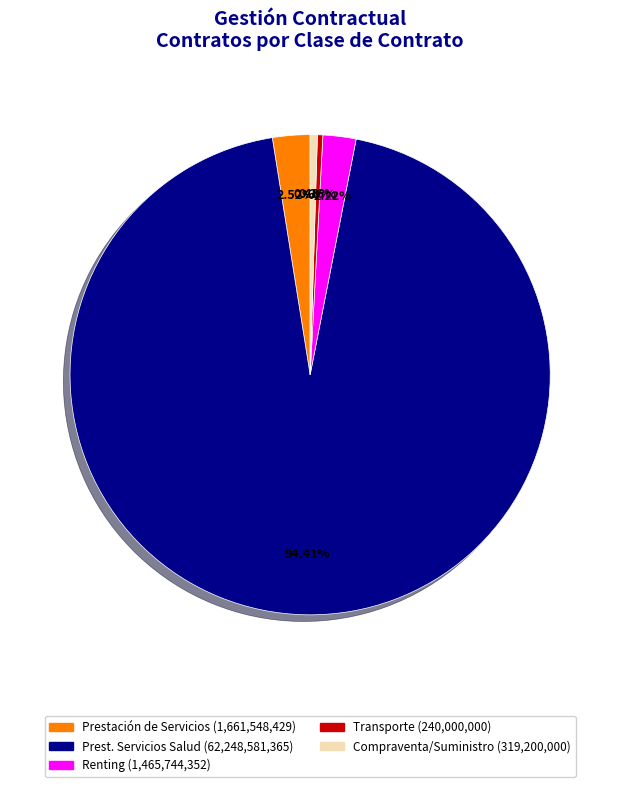

How many segments does this pie chart have?

5